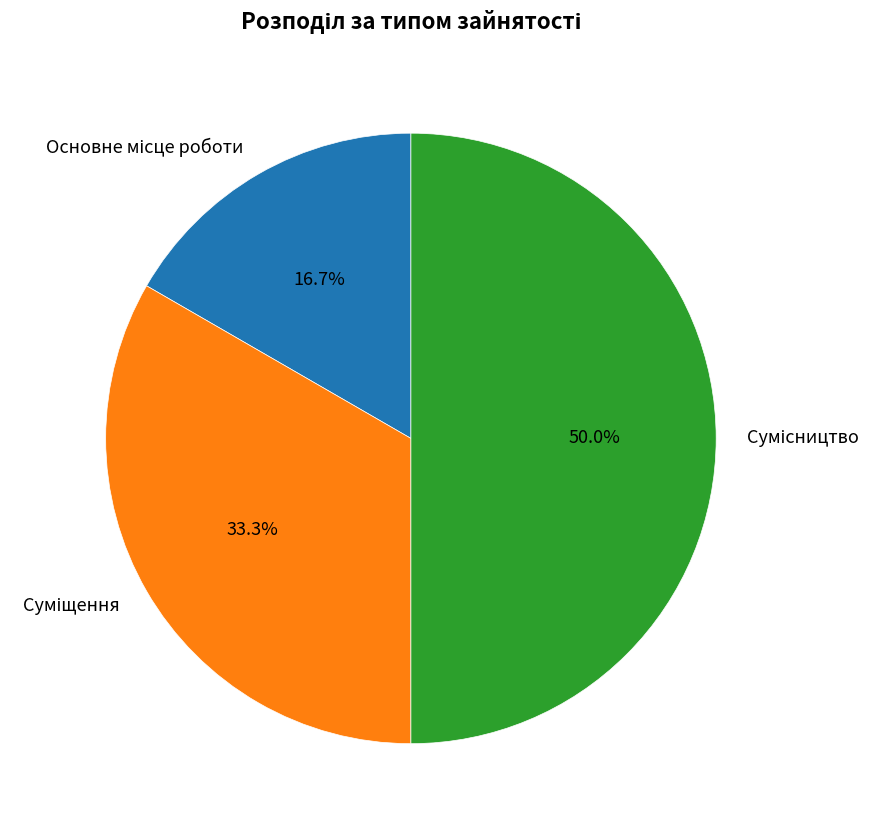

Does Основне місце роботи represent more than half of the total?

No